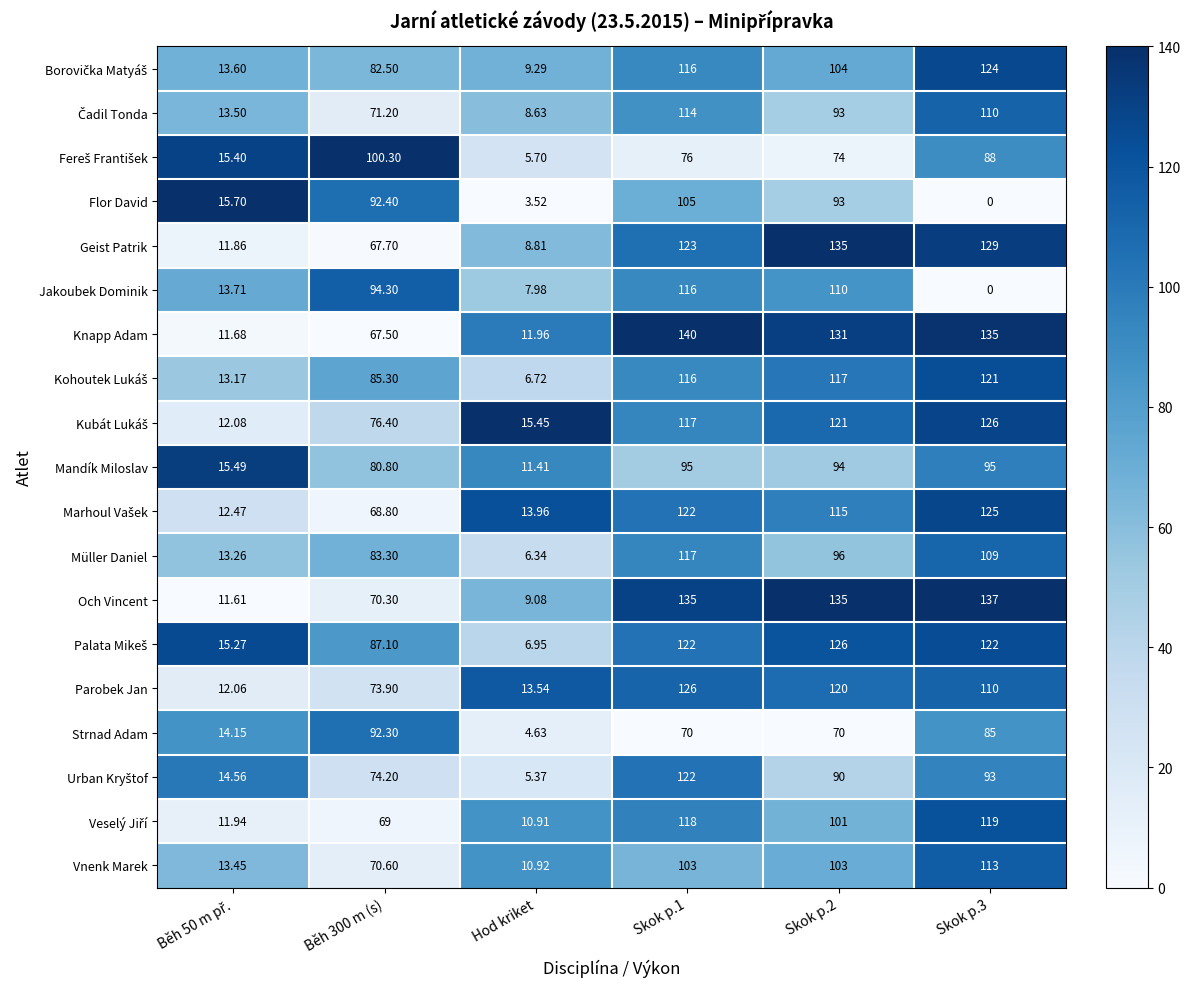

At which category is the sum across all series the highest?

Skok p.1